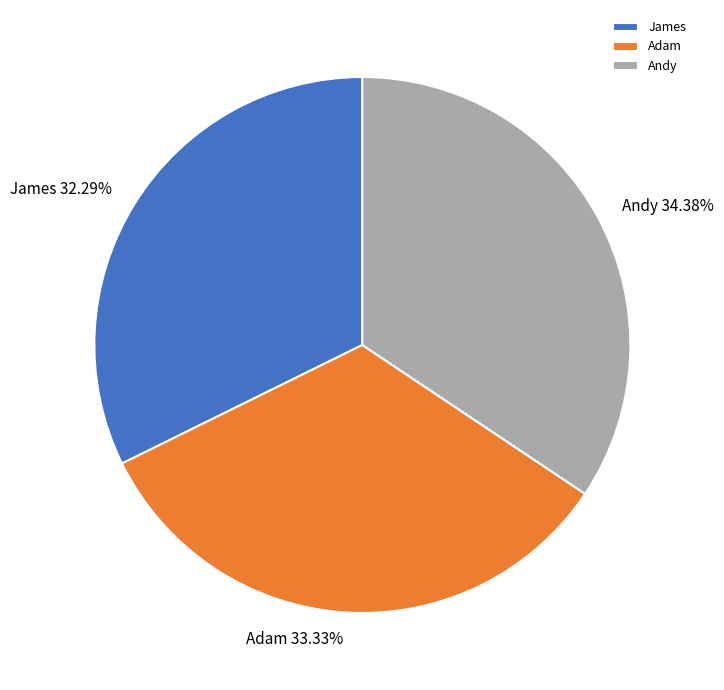

True or false: Adam accounts for 33% of the total.

True